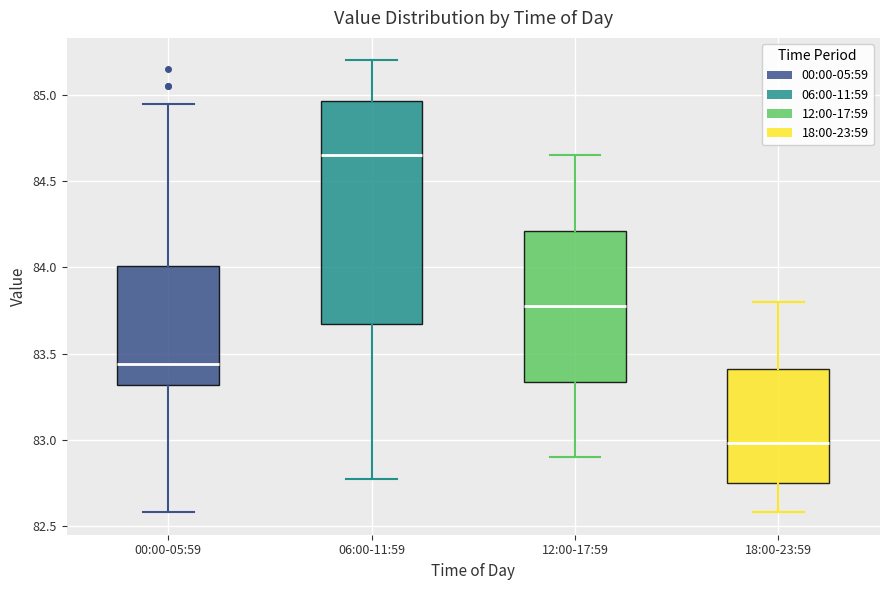

Comparing the boxes themselves (not the whiskers), which one is the tallest?

06:00-11:59